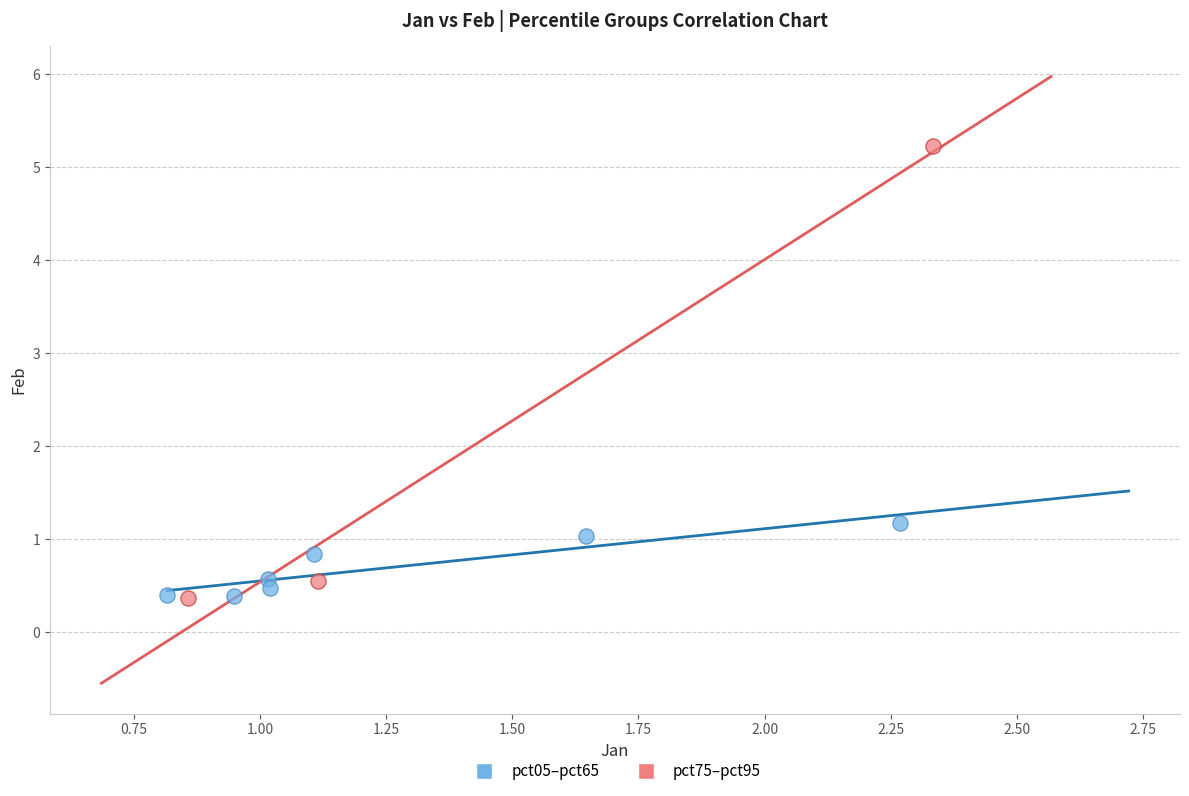

Which series has the largest Y range (max minus min)?

pct75–pct95